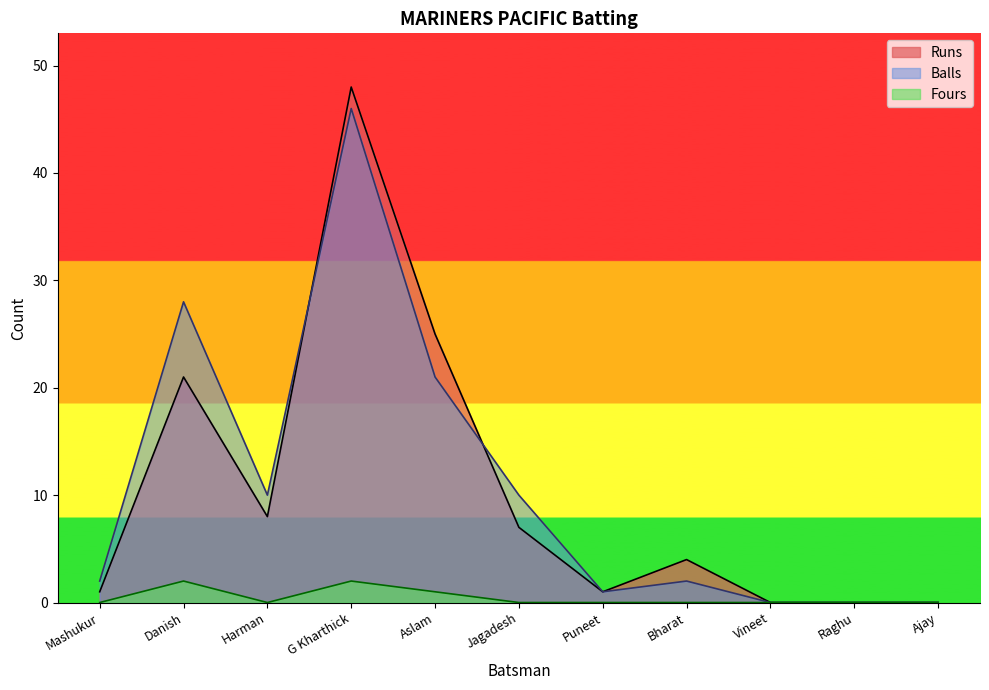

Where is the first local minimum for Runs?

Harman